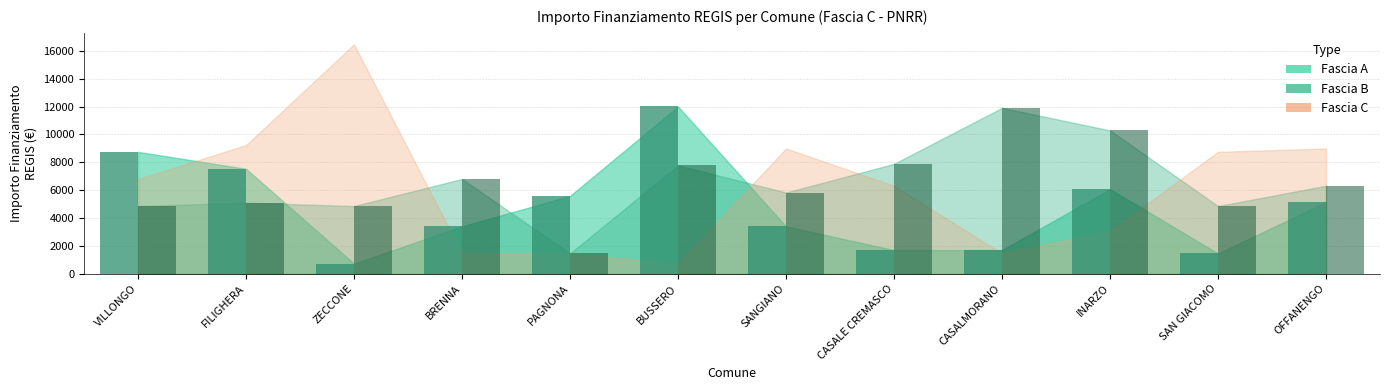

Which category has the lowest value in the Fascia B series?

PAGNONA